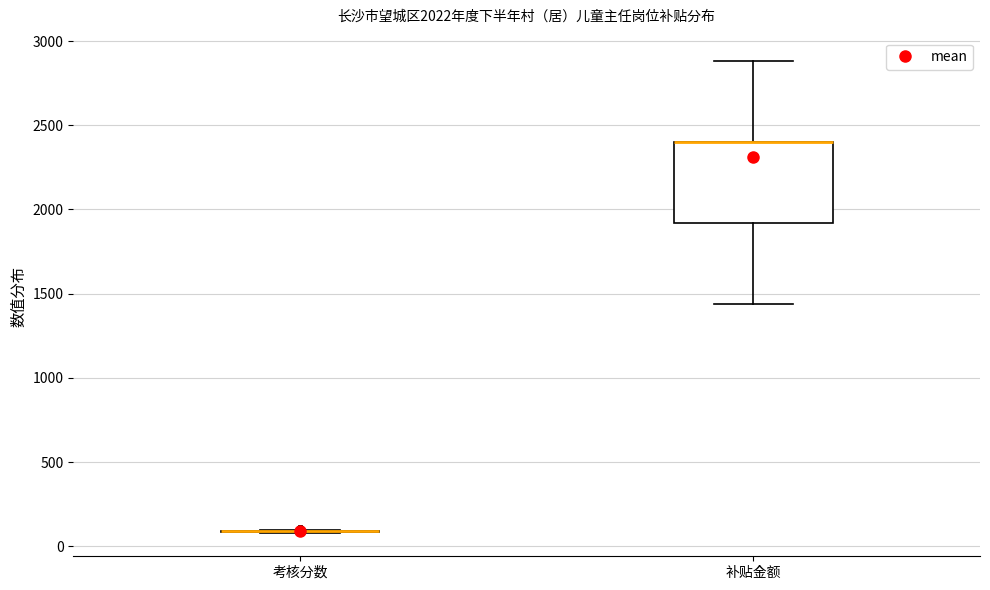

Reading left to right, read every box against the y-axis: the position of its median line, the range the box covers, and the ends of its whiskers. The values are not printed on the chart, so give them approximately, as read against the axis.

考核分数: box collapsed to a line at 100, whiskers 100 to 100
补贴金额: median 2400 (drawn on the box's upper edge), box 1900 to 2400, whiskers 1450 to 2900